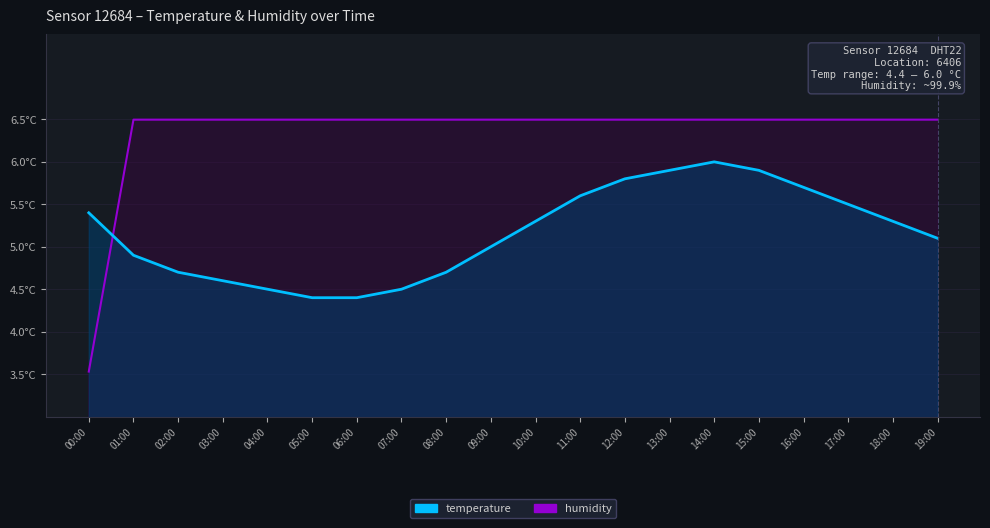

How many data points does each series have?

20